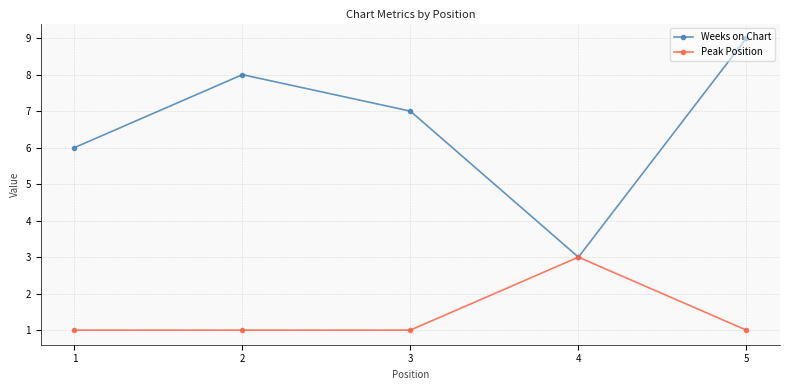

What is the approximate value of Weeks on Chart at 5?

9